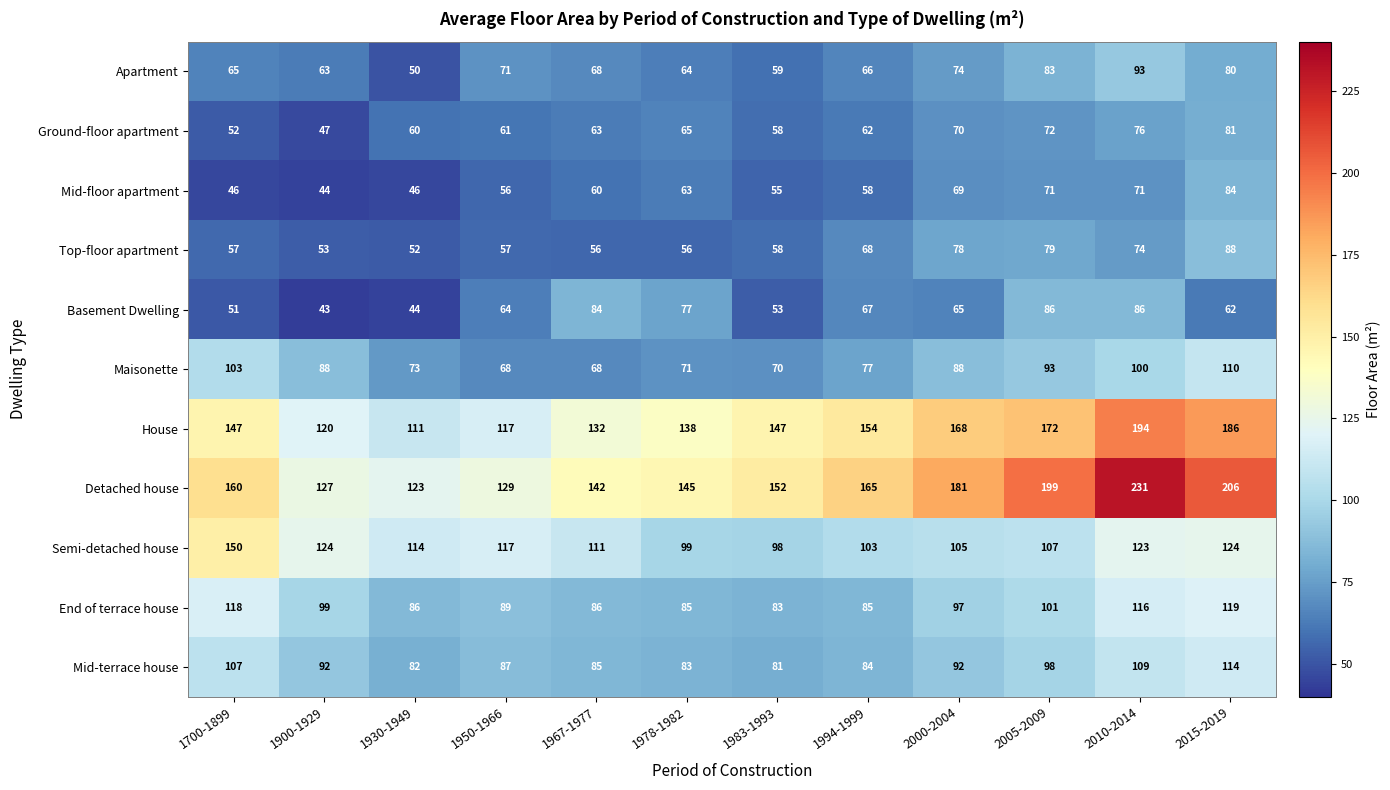

True or false: End of terrace house has a value of 29 at 2005-2009.

False